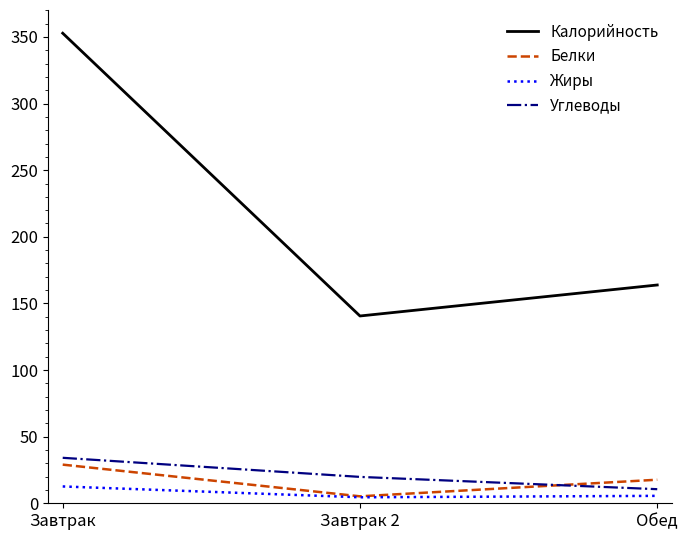

Where does the Углеводы series first go above 19?

Завтрак